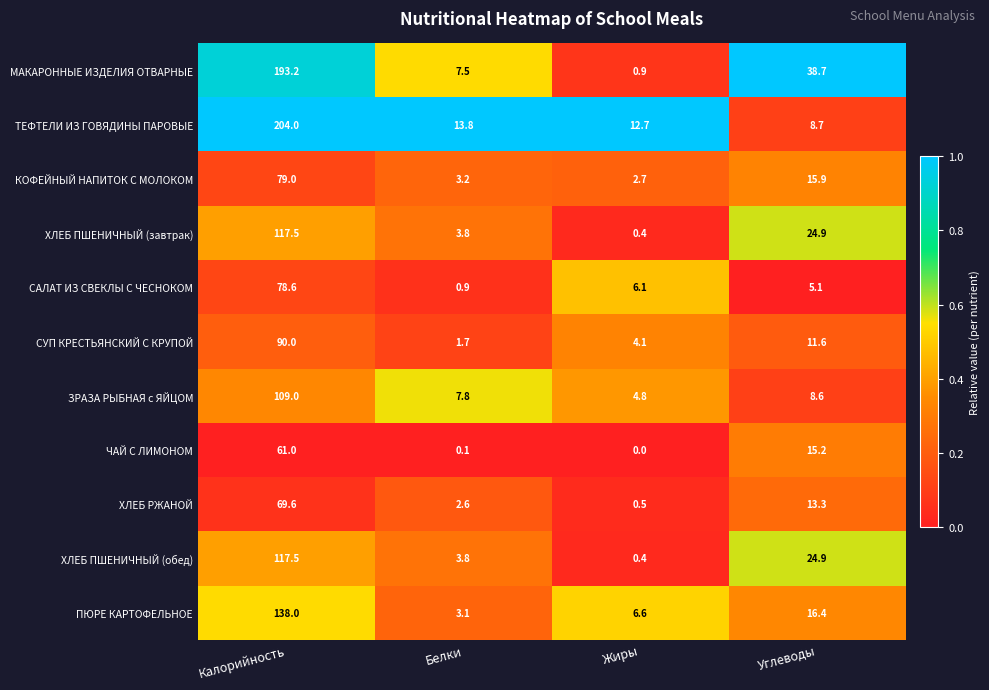

Count the number of categories in the chart.

4